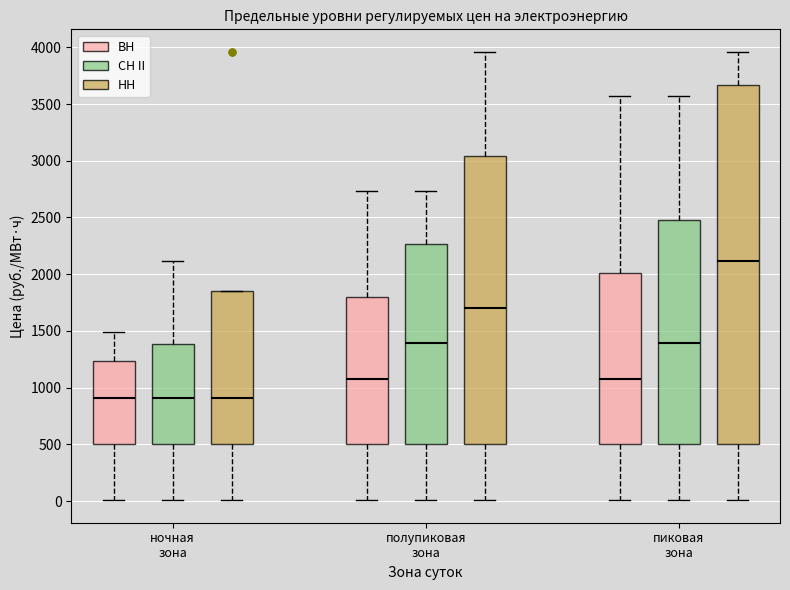

Which box is the tallest, from its lower edge to its upper edge?

пиковая зона (НН)